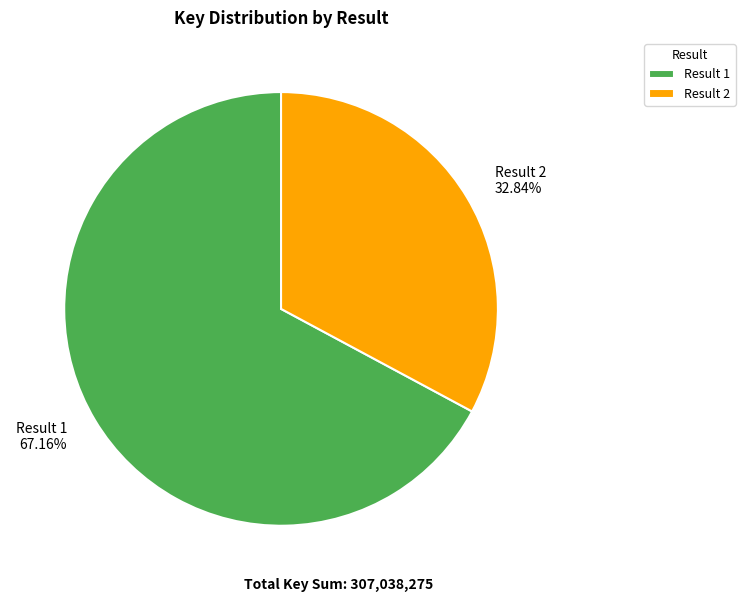

Approximately how many times larger is the value at Result 1 compared to Result 2?

2.0